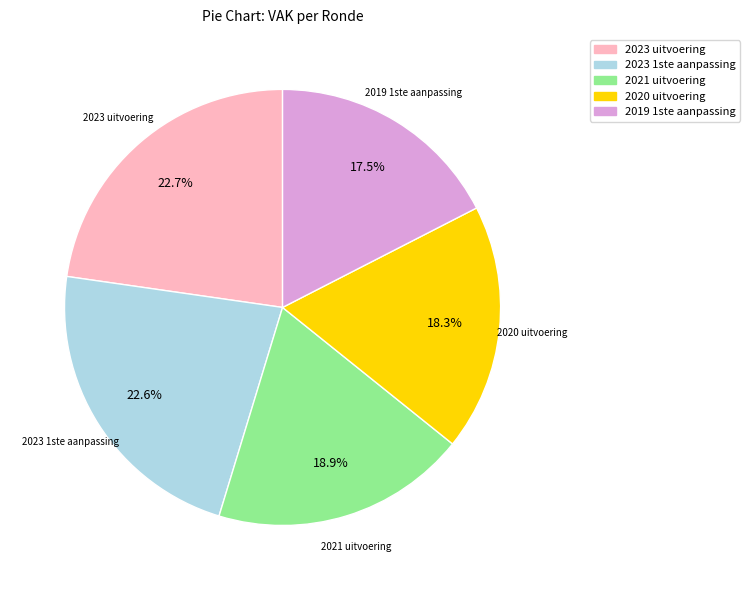

Is it true that 2021 uitvoering is 19% of the pie?

True